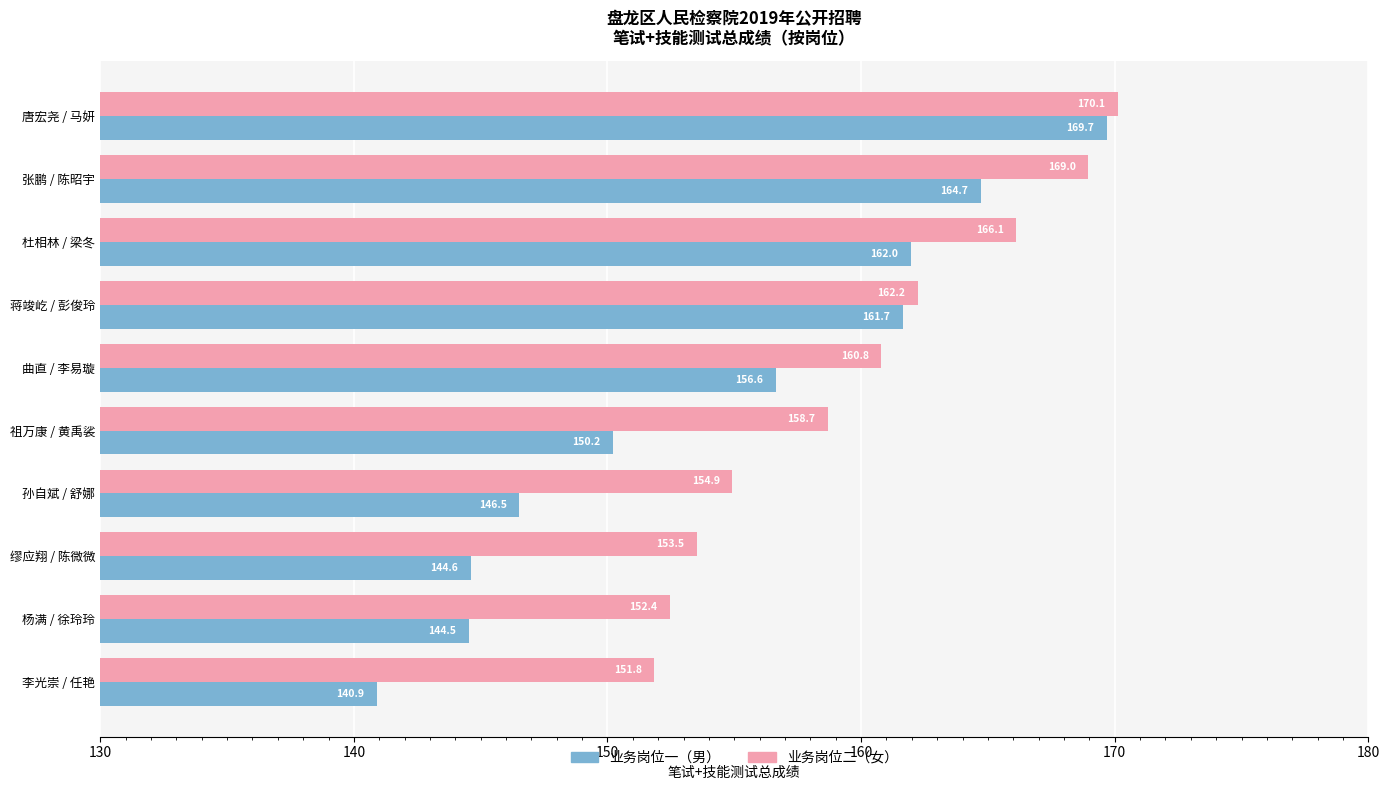

What is the greatest value displayed?

170.1